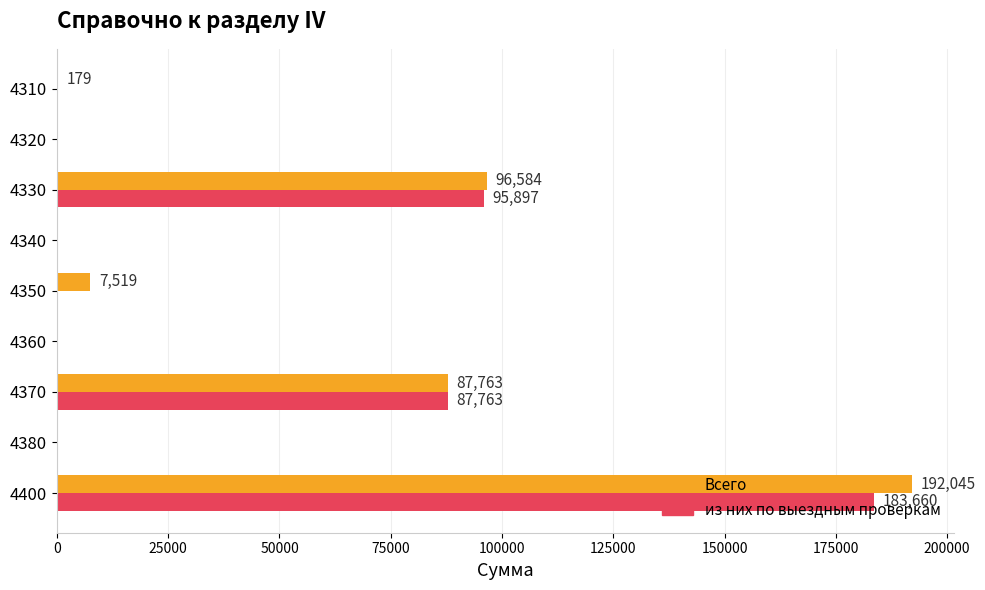

Which category has the highest value in the Всего series?

4400